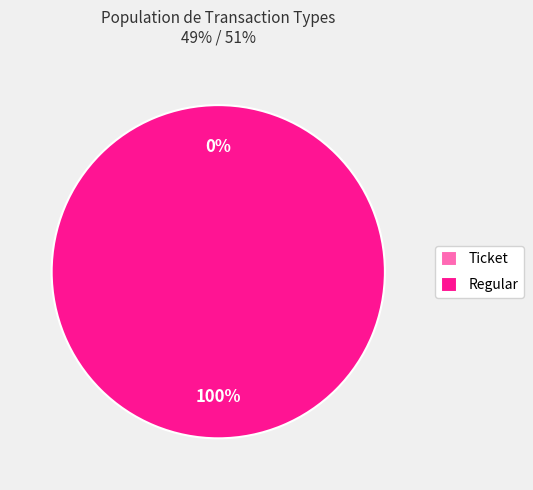

Does any single category account for the majority?

Yes